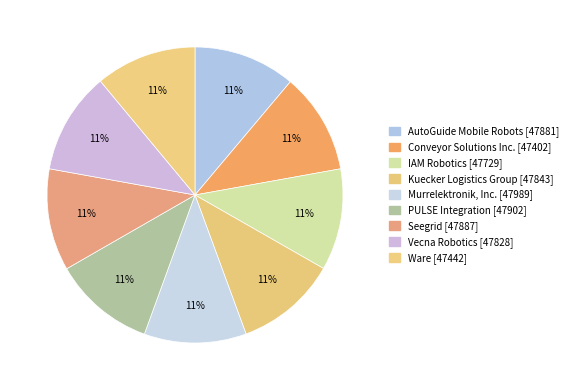

What percentage do PULSE Integration and Ware together represent?

22.2%